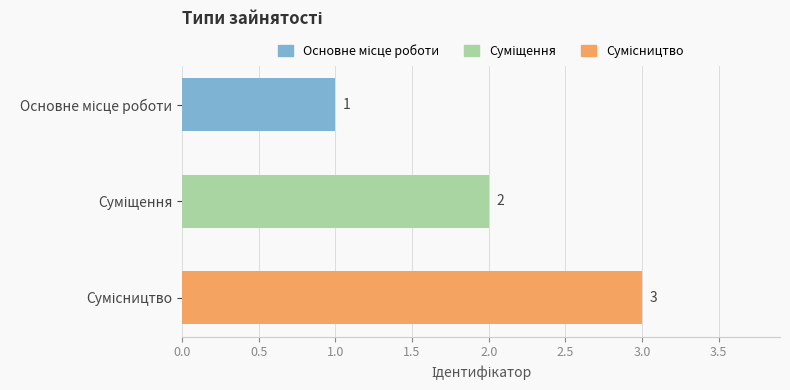

Count the values in the range 1 to 3.

3